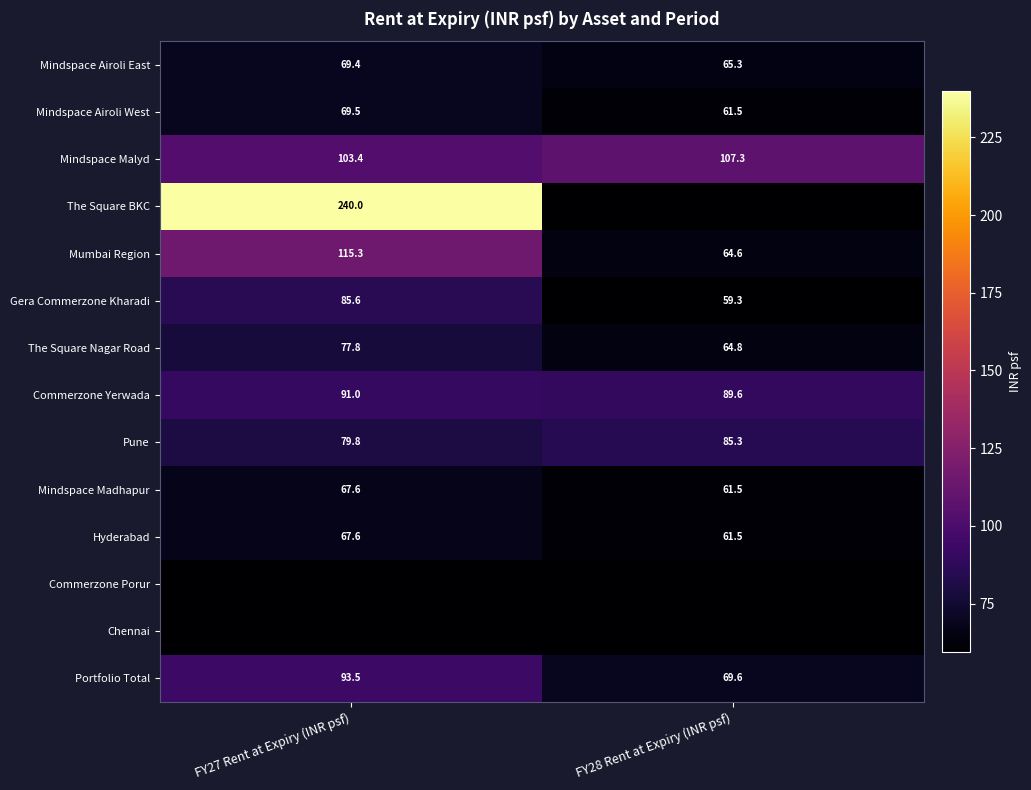

At which category is the sum across all series the highest?

FY27 Rent at Expiry (INR psf)